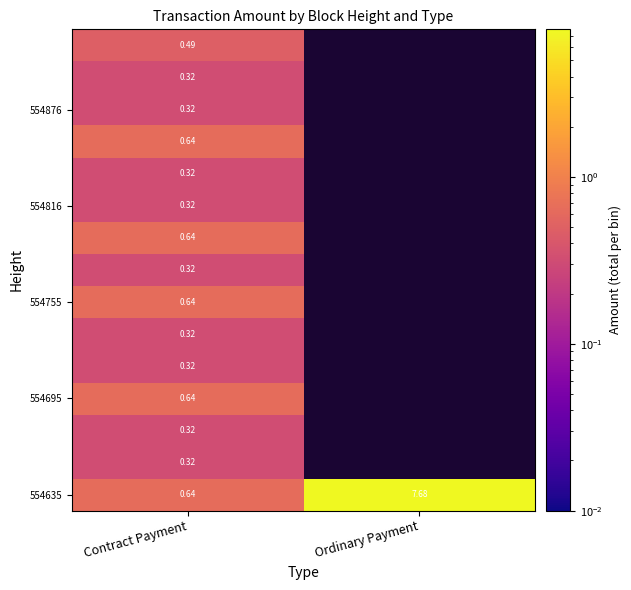

Where is 554635 nearest to the value 4?

Contract Payment